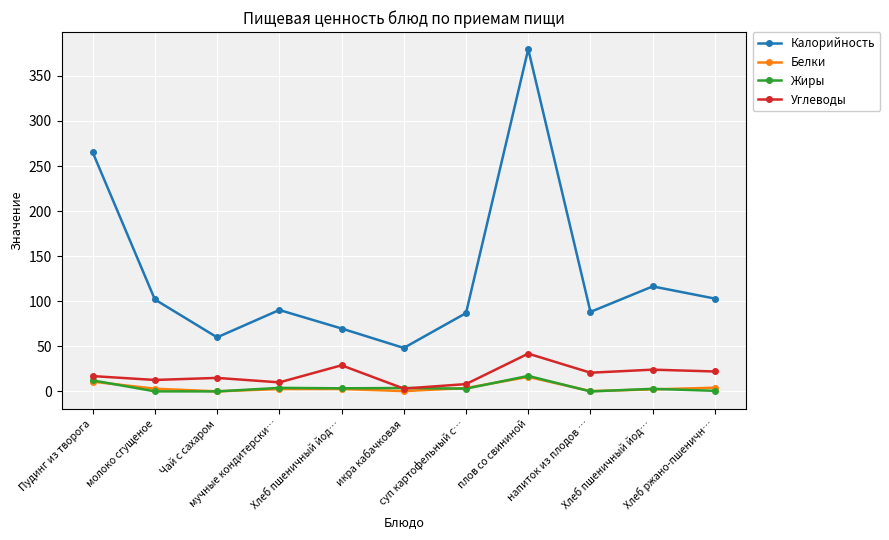

At суп картофельный с…, list the series in order from smallest to largest.

Жиры, Белки, Углеводы, Калорийность